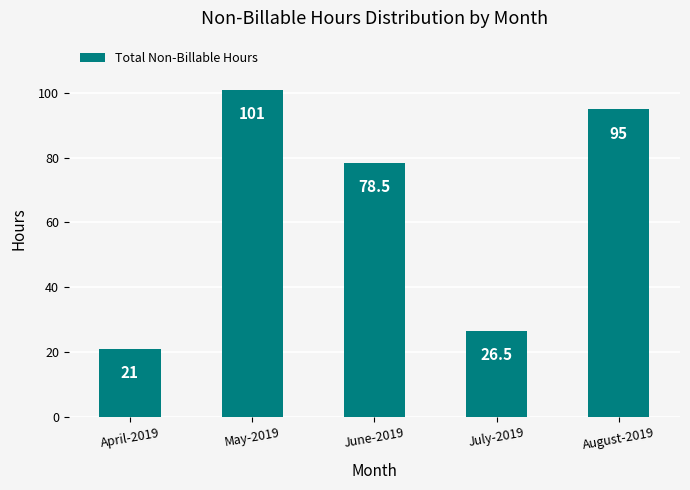

What is the label of the 5th bar from the right?

April-2019